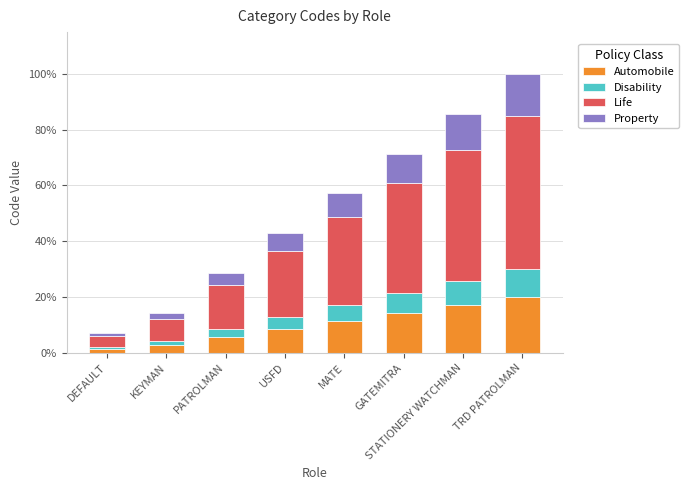

What are all the series names shown in the legend?

Automobile, Disability, Life, Property